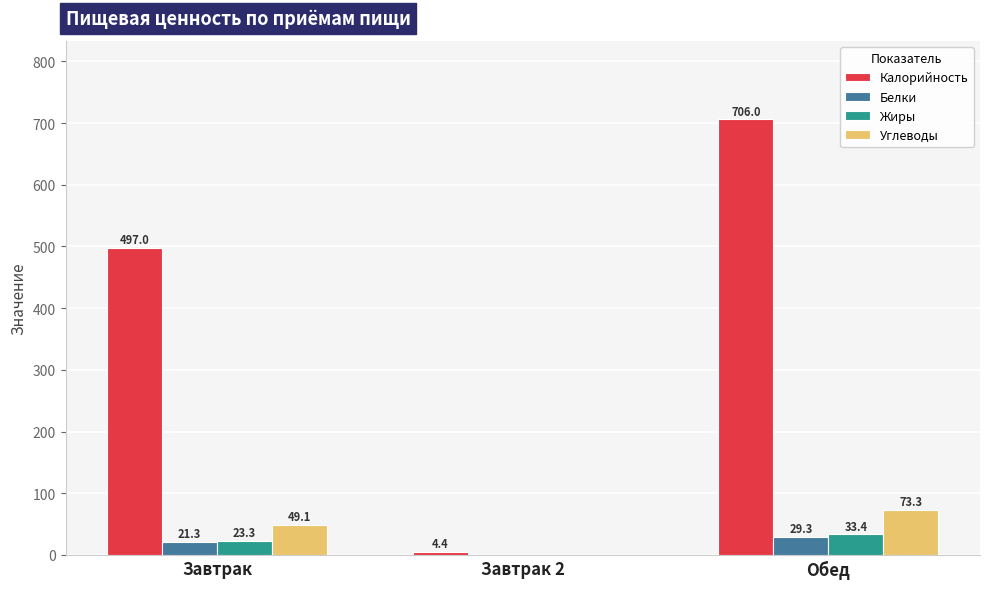

True or false: Углеводы has a value of 49.1 at Завтрак.

True